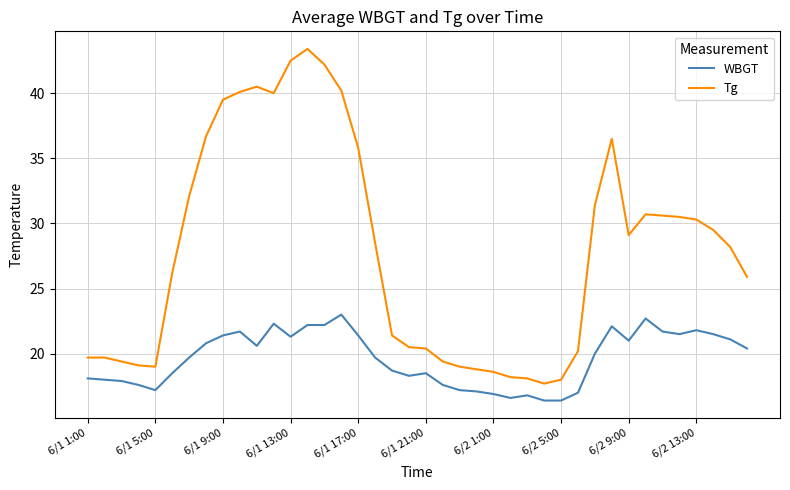

Rank the series by their maximum value, from lowest to highest.

WBGT, Tg